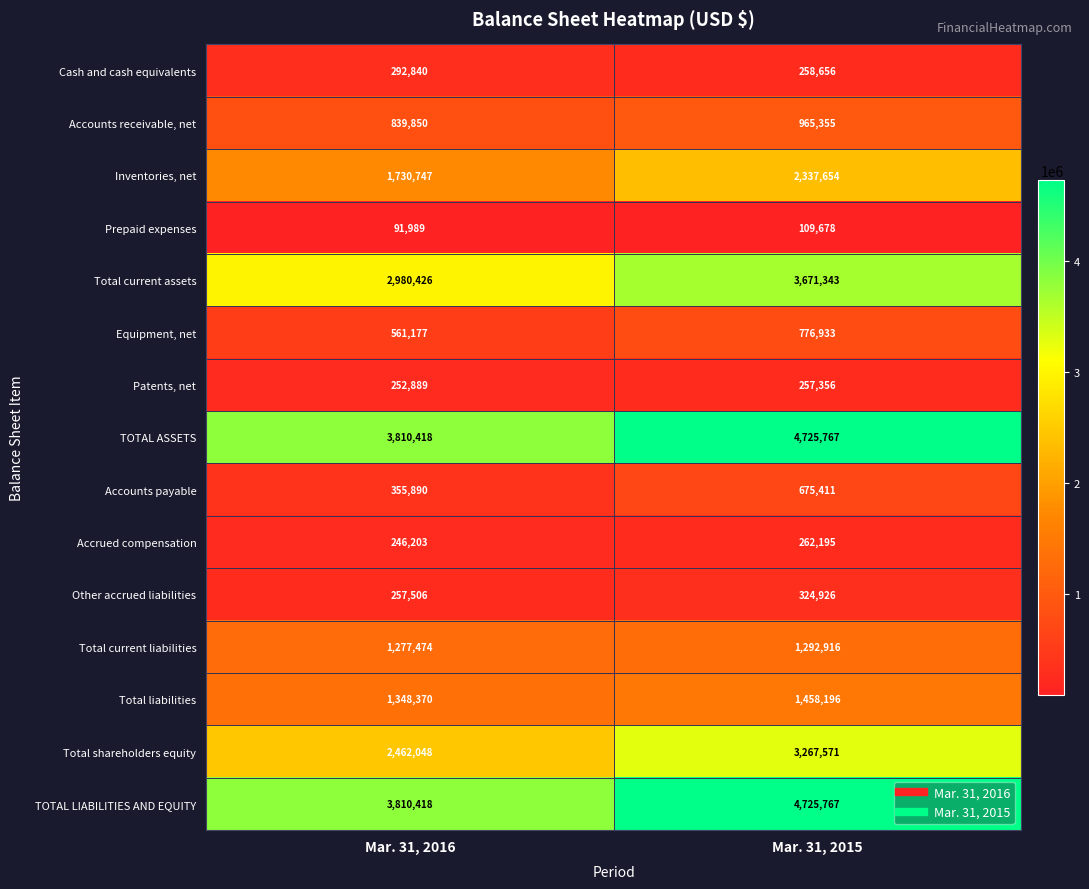

Rank the categories by Cash and cash equivalents value from highest to lowest.

Mar. 31, 2016, Mar. 31, 2015